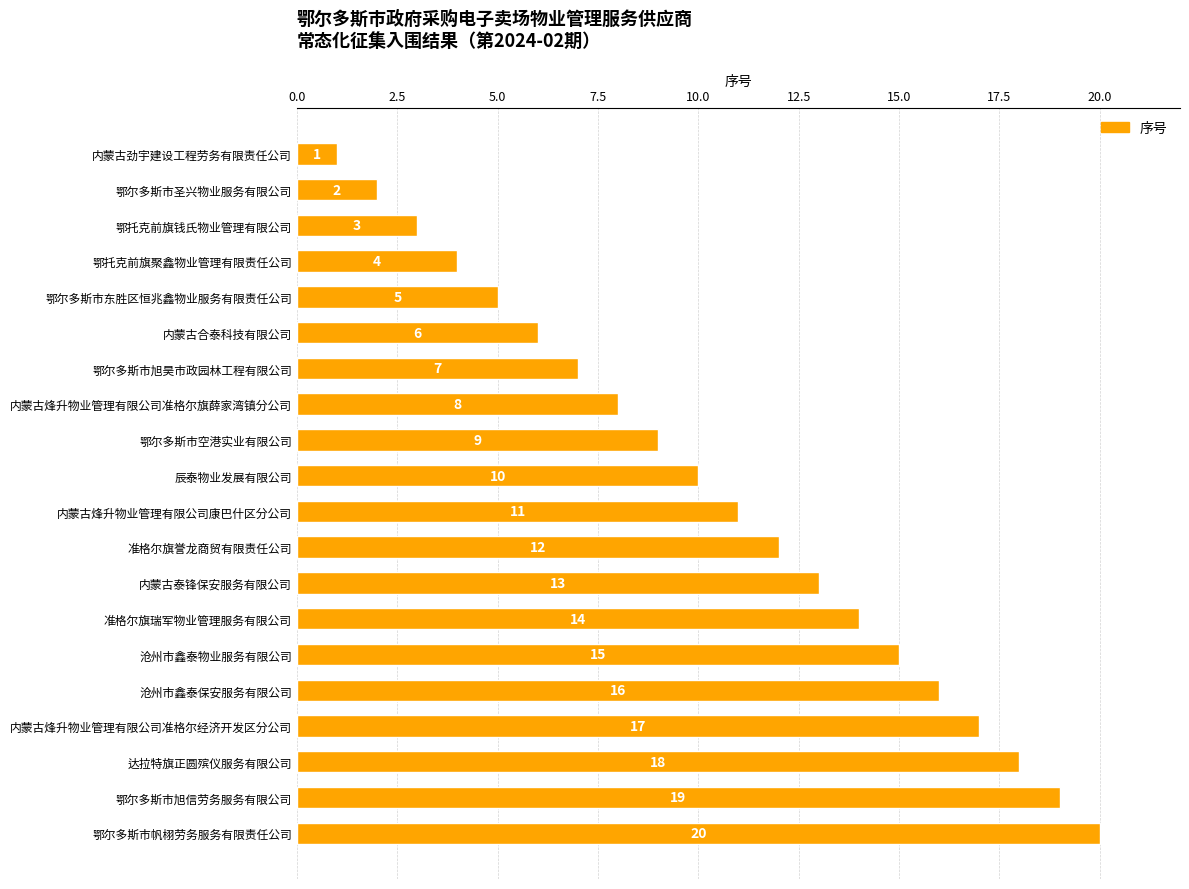

What is the difference between the maximum and minimum values?

19